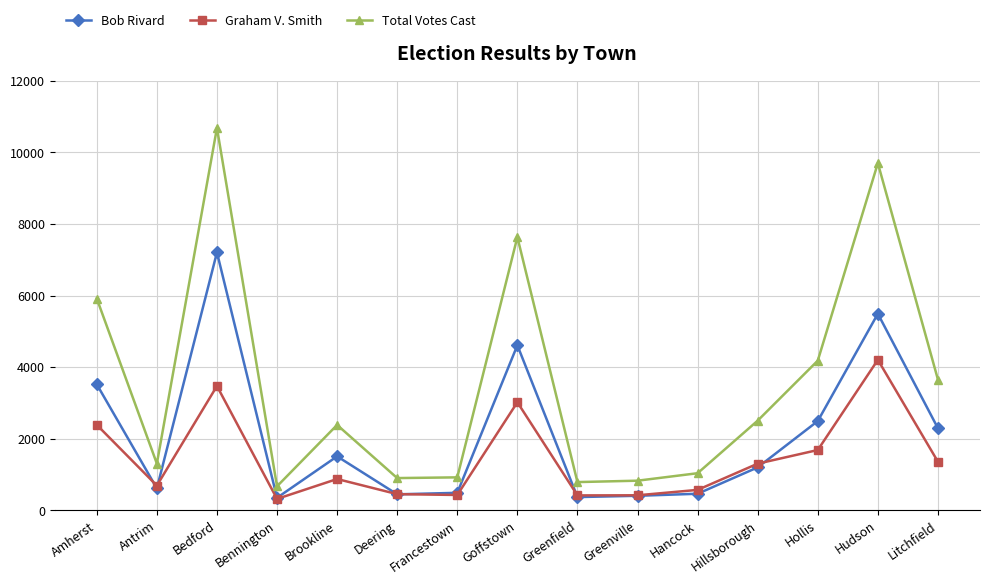

Which series has the largest total across all categories?

Total Votes Cast